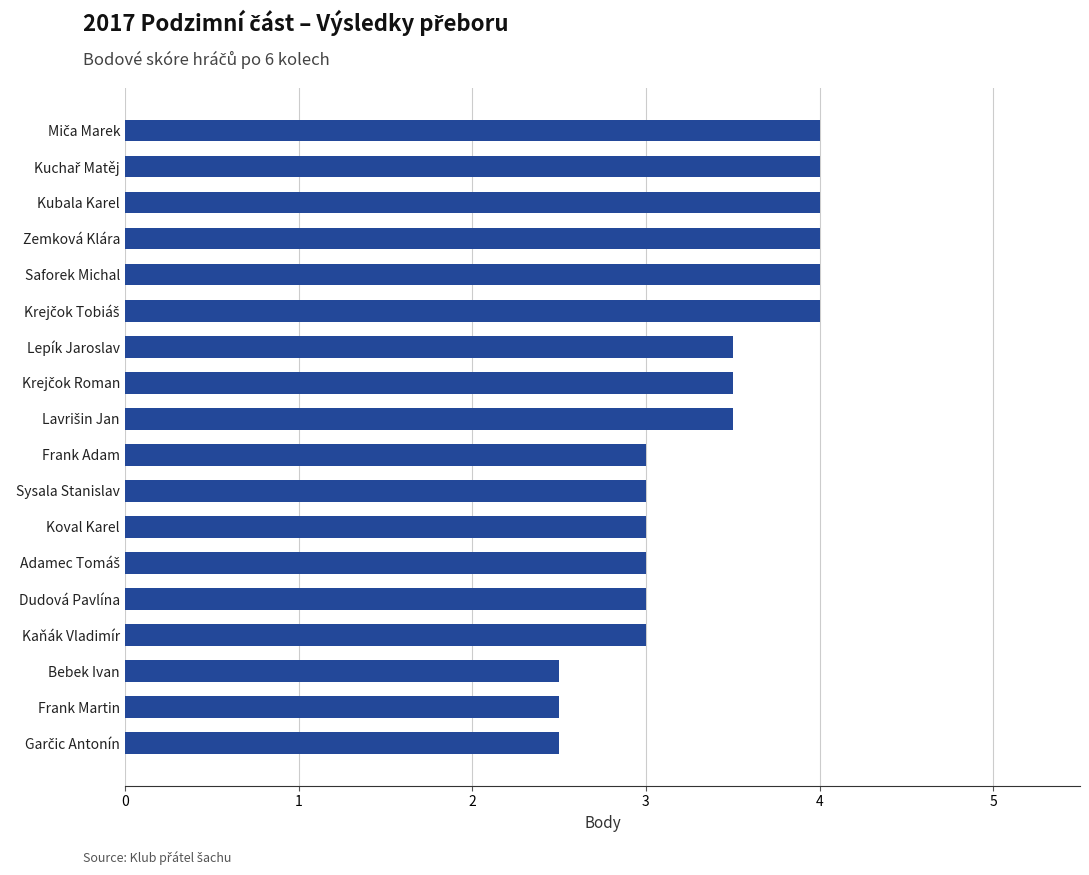

Reading bottom to top, extract all data points from this chart.

2.5	2.5	2.5	3.0	3.0	3.0	3.0	3.0	3.0	3.5	3.5	3.5	4.0	4.0	4.0	4.0	4.0	4.0